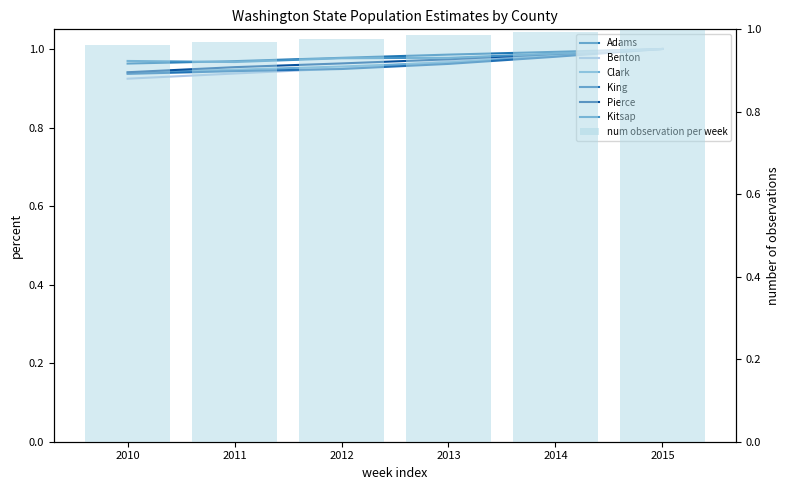

What is the value of the Benton bar at the 6th from the left?

1.0